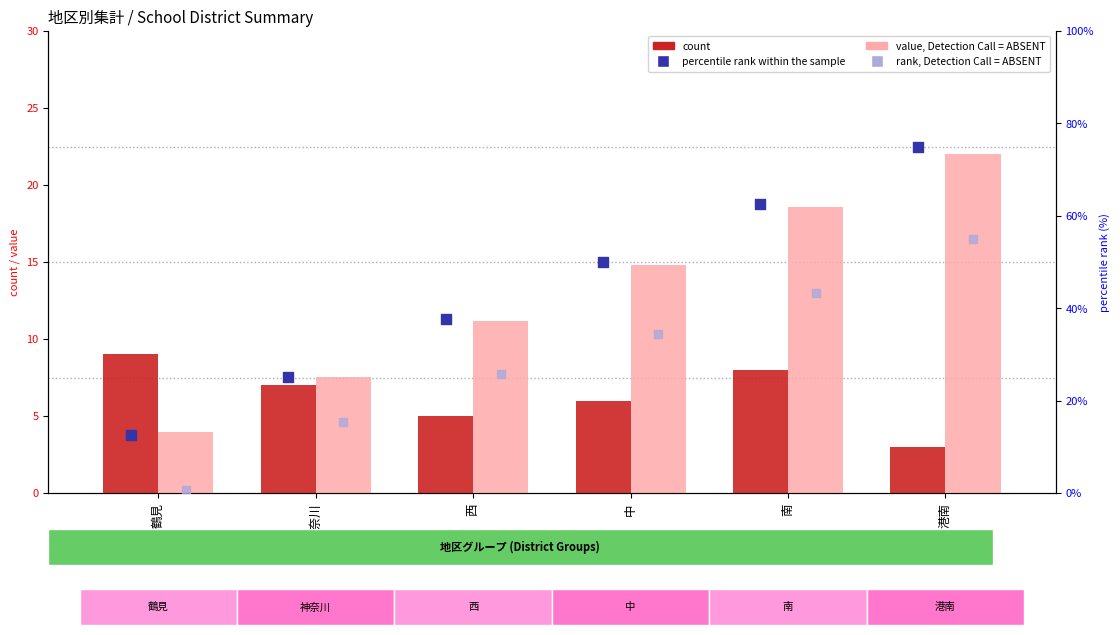

What is the total value across all series at 南?

132.4